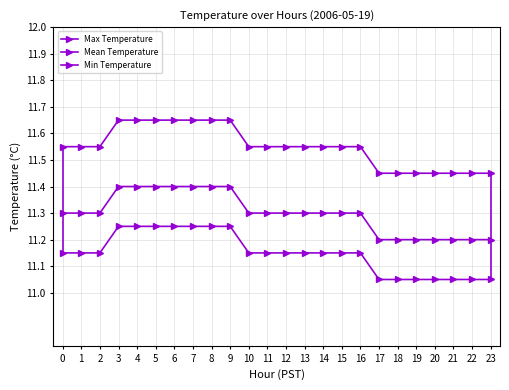

Reading left to right, transcribe all the data shown in this chart.

Max Temperature: 11.6	11.6	11.6	11.7	11.7	11.7	11.7	11.7	11.7	11.7	11.6	11.6	11.6	11.6	11.6	11.6	11.6	11.4	11.4	11.4	11.4	11.4	11.4	11.4
Mean Temperature: 11.3	11.3	11.3	11.4	11.4	11.4	11.4	11.4	11.4	11.4	11.3	11.3	11.3	11.3	11.3	11.3	11.3	11.2	11.2	11.2	11.2	11.2	11.2	11.2
Min Temperature: 11.2	11.2	11.2	11.2	11.2	11.2	11.2	11.2	11.2	11.2	11.2	11.2	11.2	11.2	11.2	11.2	11.2	11.0	11.0	11.0	11.0	11.0	11.0	11.0